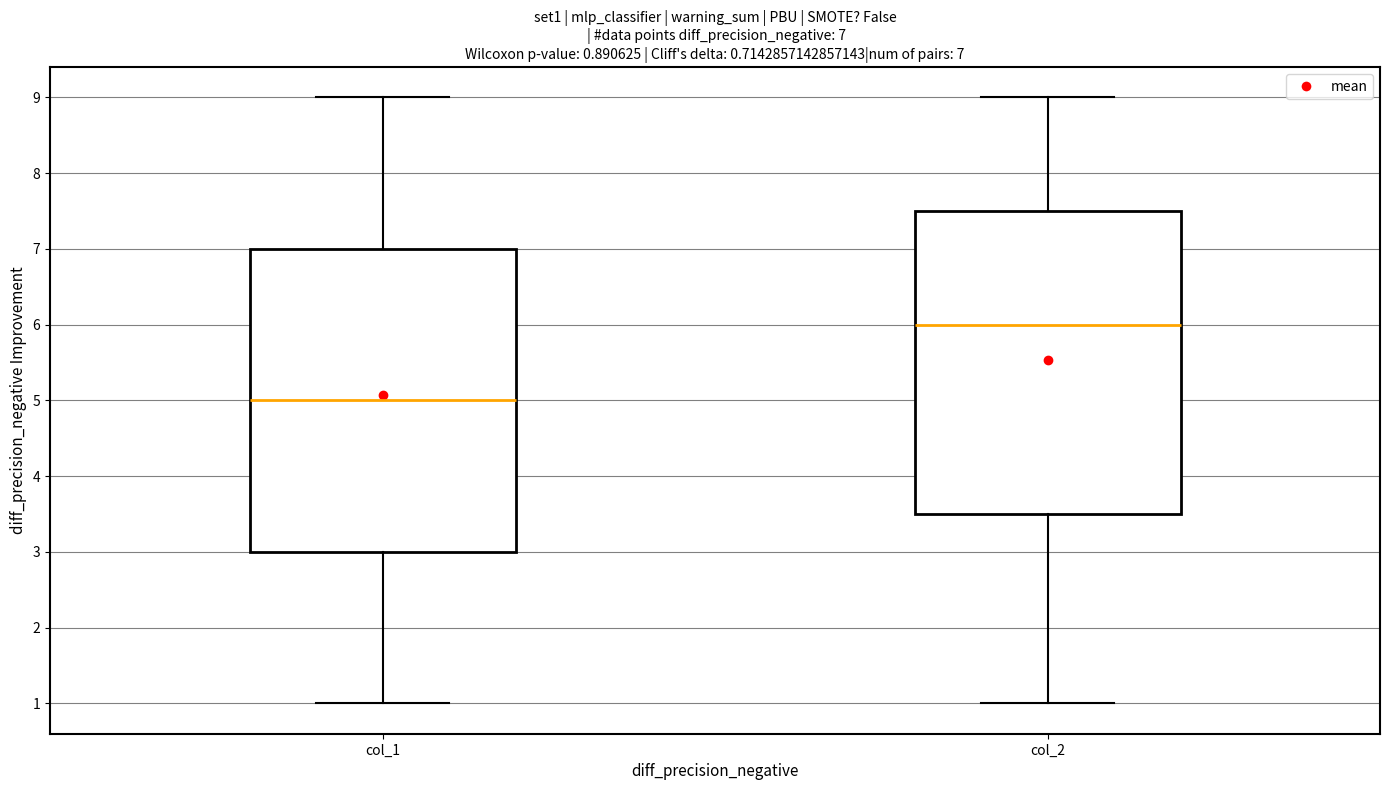

Which box's median line is the lowest?

col_1